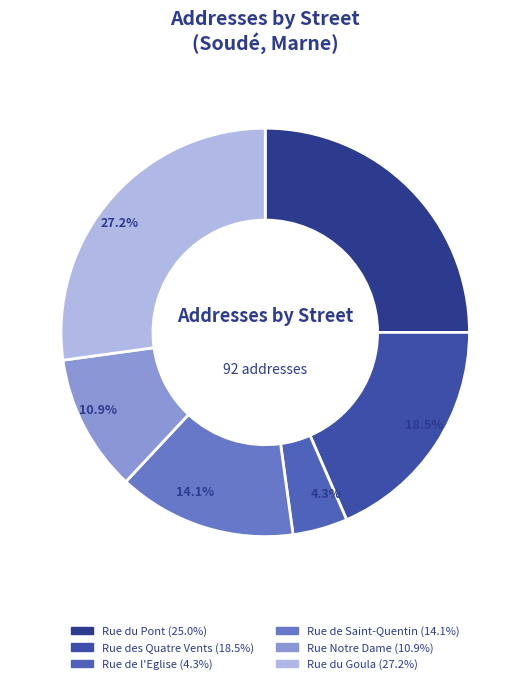

To the nearest percent, what is the difference between the largest and smallest slice percentages?

23%